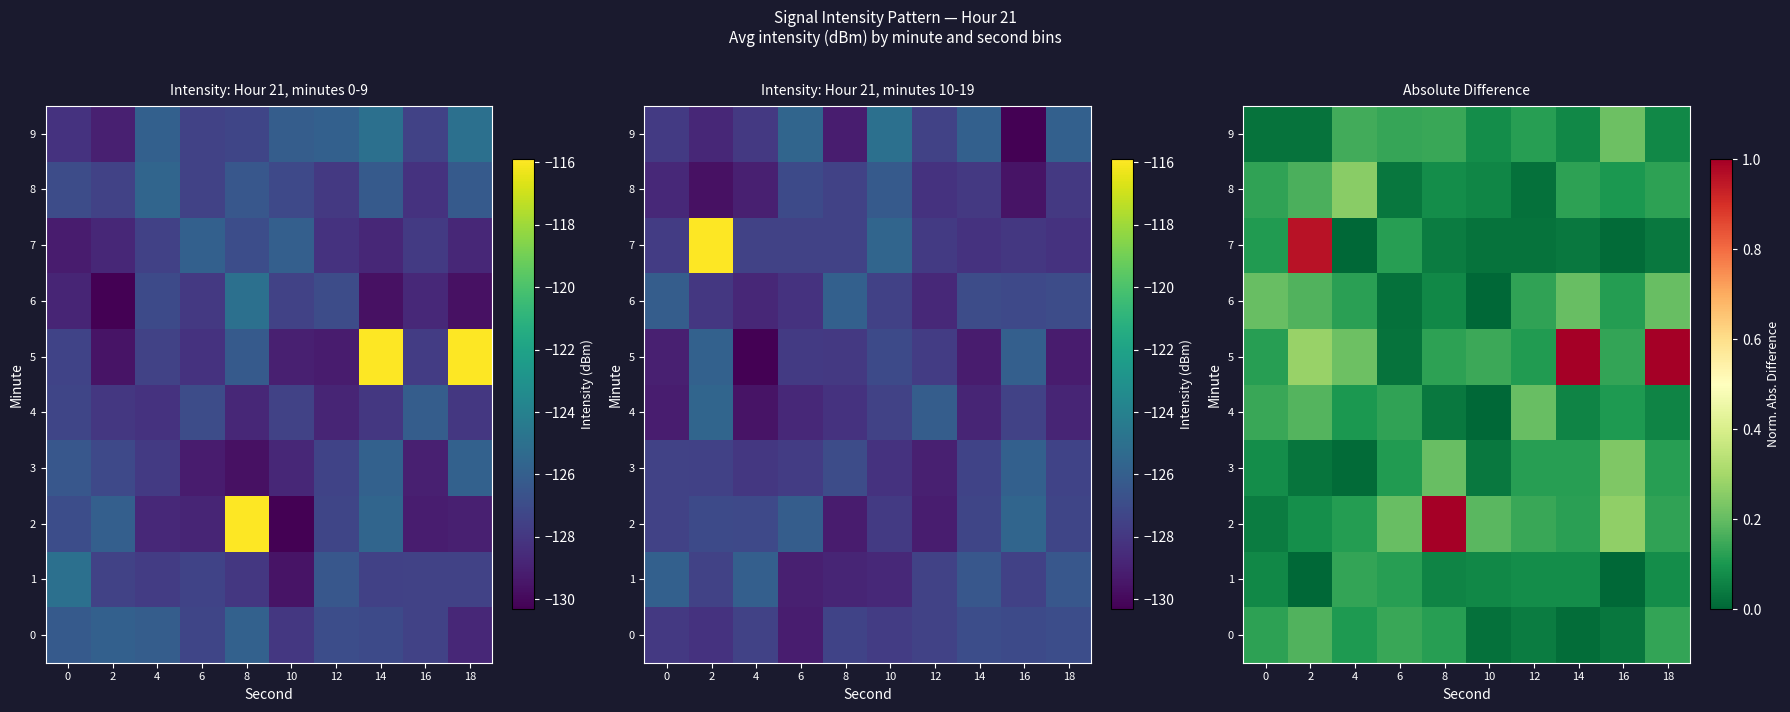

What is the greatest value displayed?

1.0